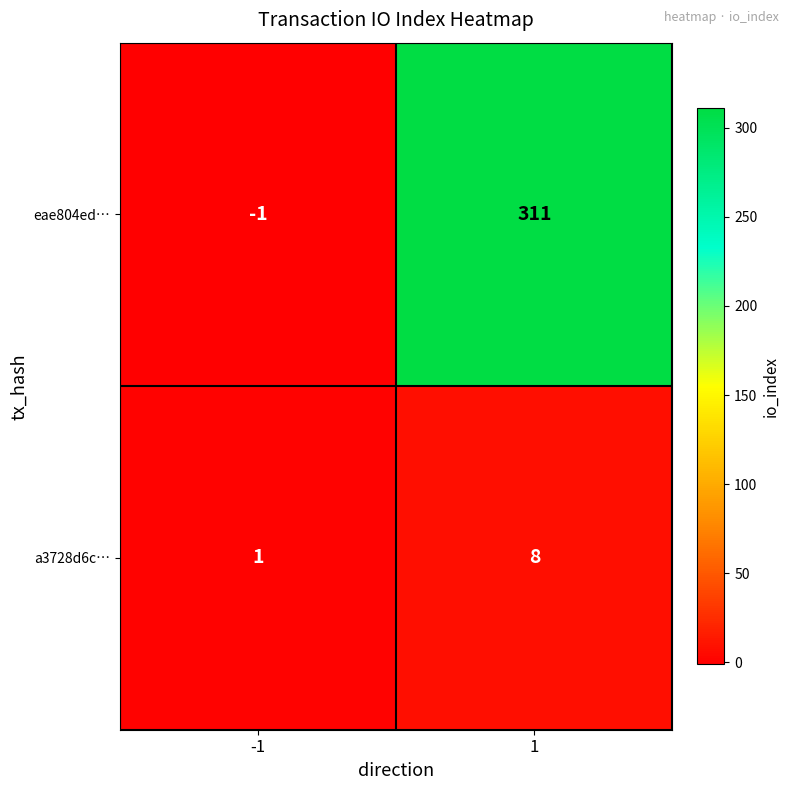

The a3728d6c… series shows 1 at -1. True or false?

True